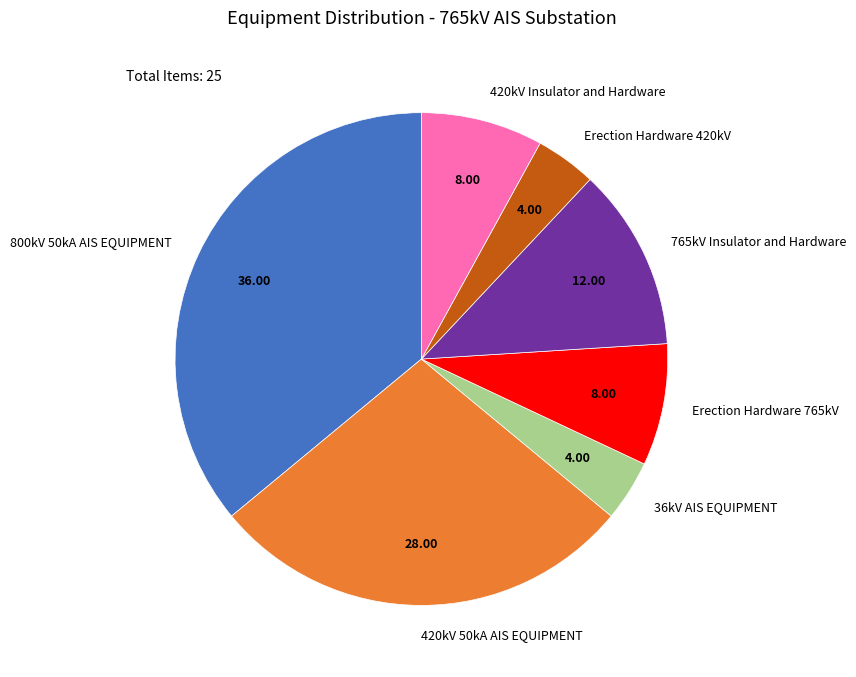

The 36kV AIS EQUIPMENT slice represents 4% of the pie. True or false?

True